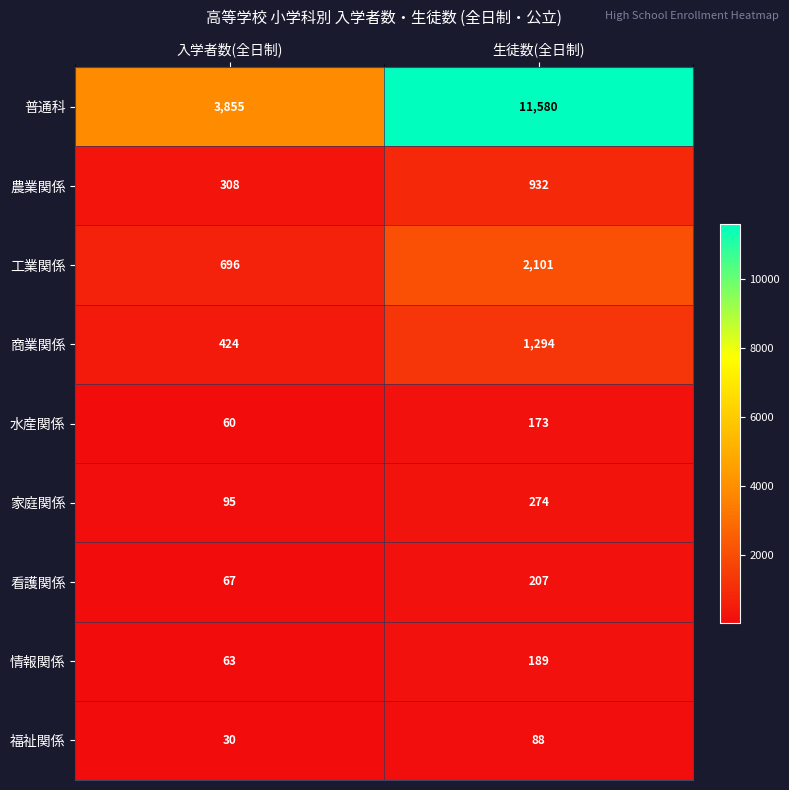

What is the minimum value shown in the chart?

30